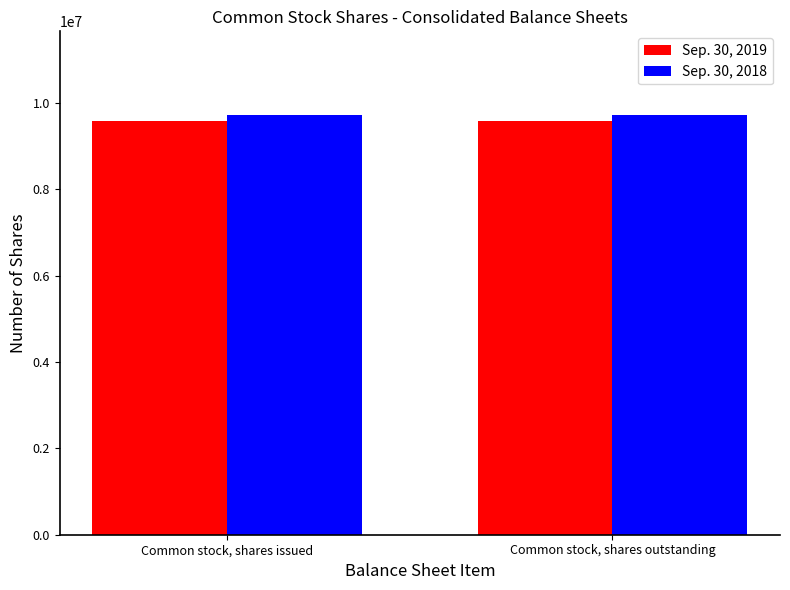

What position from the left is Common stock, shares issued?

1